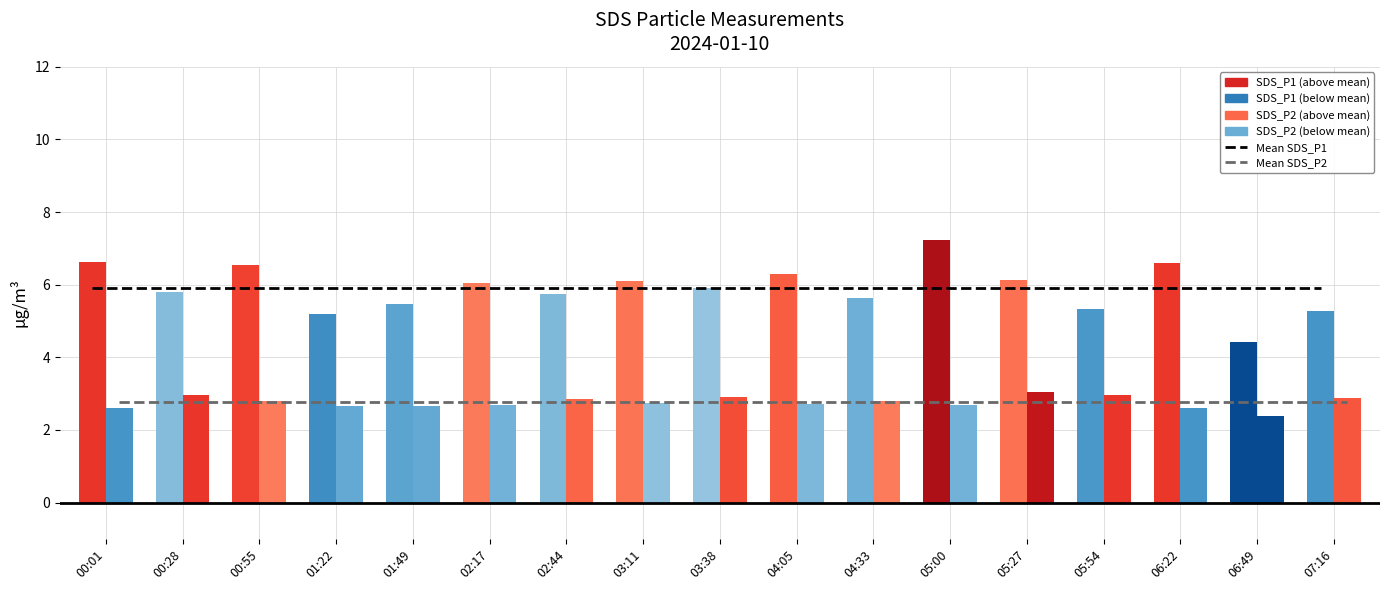

Is the value of Mean SDS_P2 at 06:49 greater than the value of Mean SDS_P1 at 02:17?

No